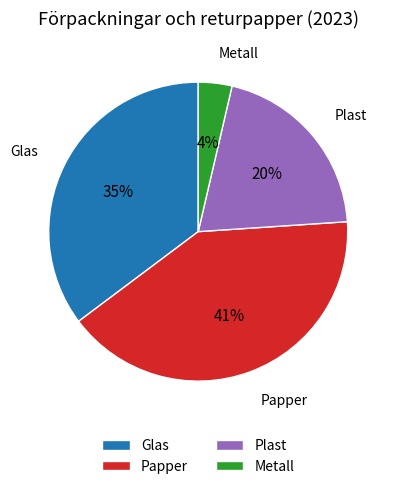

Rank the categories by value from lowest to highest.

Metall, Plast, Glas, Papper